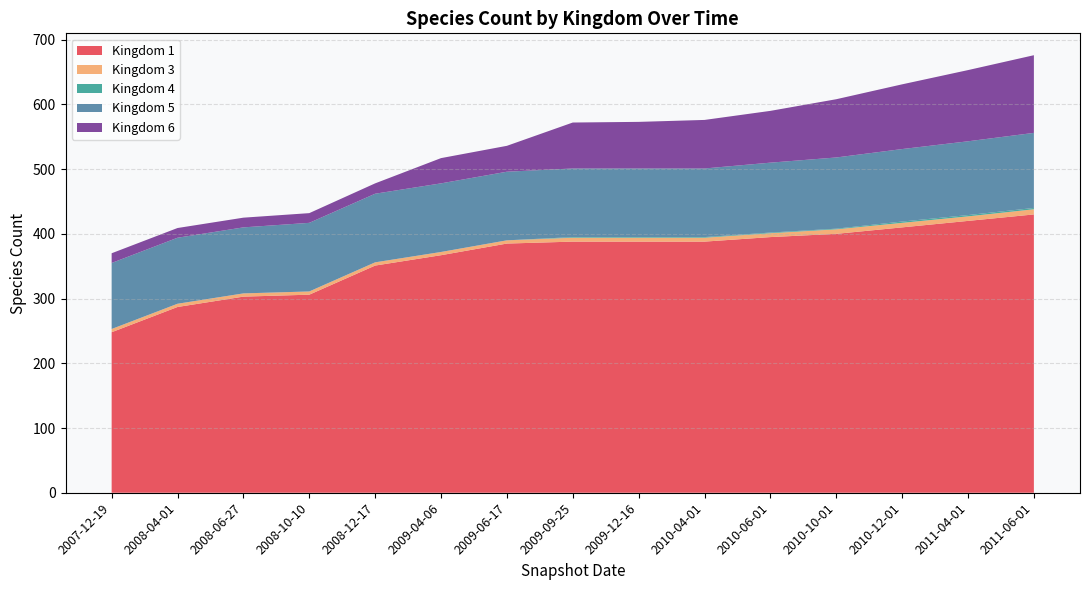

Reading left to right, what are all the values shown in this chart?

kingdom_1: kingdom_1=248	kingdom_3=287	kingdom_4=303	kingdom_5=306	kingdom_6=351	5=367	6=385	7=388	8=388	9=388	10=395	11=400	12=410	13=420	14=430
kingdom_3: kingdom_1=5	kingdom_3=5	kingdom_4=5	kingdom_5=5	kingdom_6=5	5=5	6=5	7=6	8=6	9=6	10=6	11=7	12=7	13=7	14=8
kingdom_4: kingdom_1=0	kingdom_3=0	kingdom_4=0	kingdom_5=0	kingdom_6=0	5=0	6=0	7=1	8=1	9=1	10=1	11=1	12=2	13=2	14=2
kingdom_5: kingdom_1=102	kingdom_3=102	kingdom_4=102	kingdom_5=106	kingdom_6=106	5=106	6=106	7=106	8=106	9=106	10=108	11=110	12=112	13=114	14=116
kingdom_6: kingdom_1=15	kingdom_3=15	kingdom_4=15	kingdom_5=15	kingdom_6=16	5=39	6=40	7=71	8=72	9=75	10=80	11=90	12=100	13=110	14=120